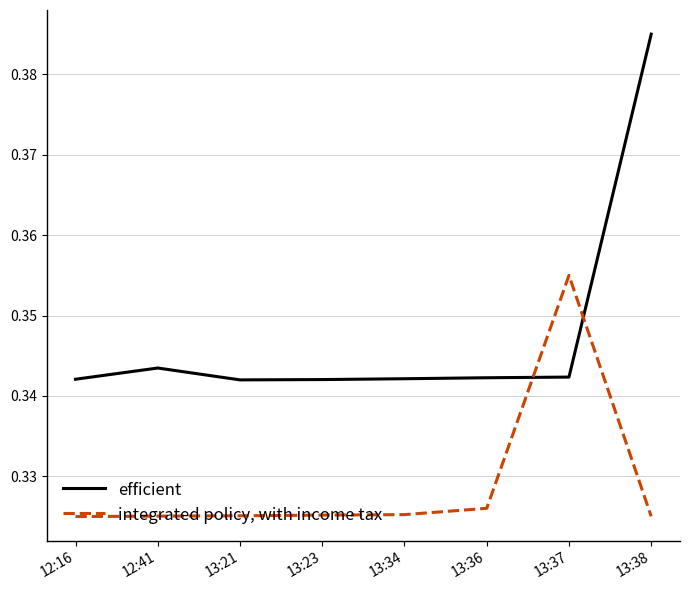

The efficient series shows 0.5 at 12:16. True or false?

False